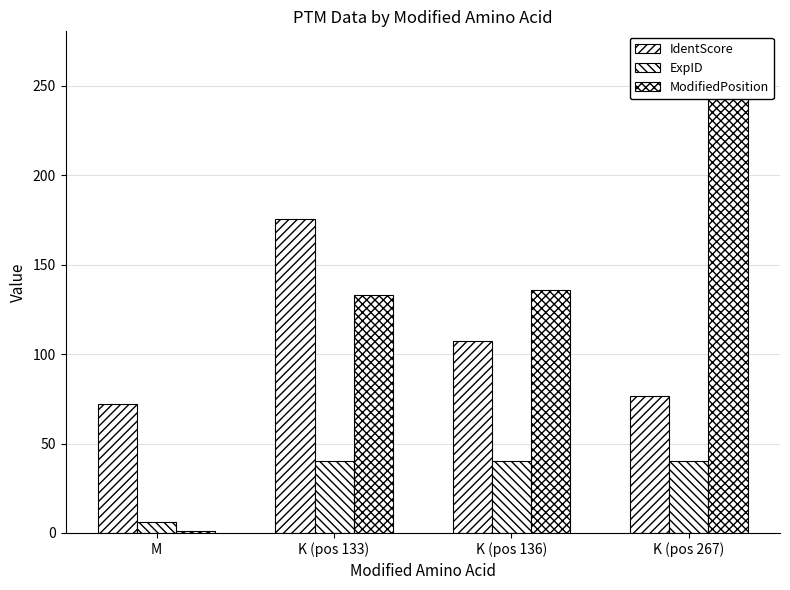

At which label is ModifiedPosition closest to 134?

K (pos 133)